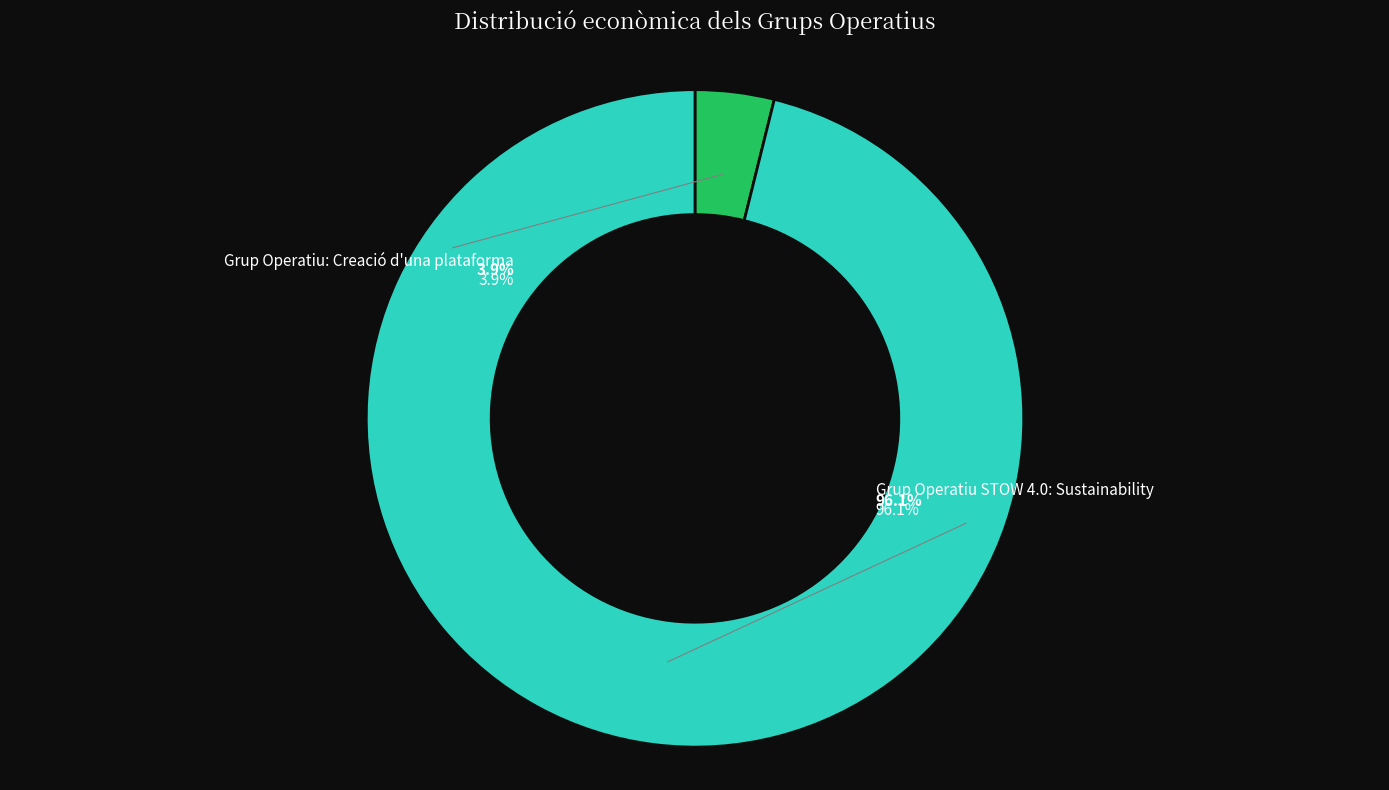

The Grup Operatiu STOW 4.0: Sustainability slice represents 96% of the pie. True or false?

True